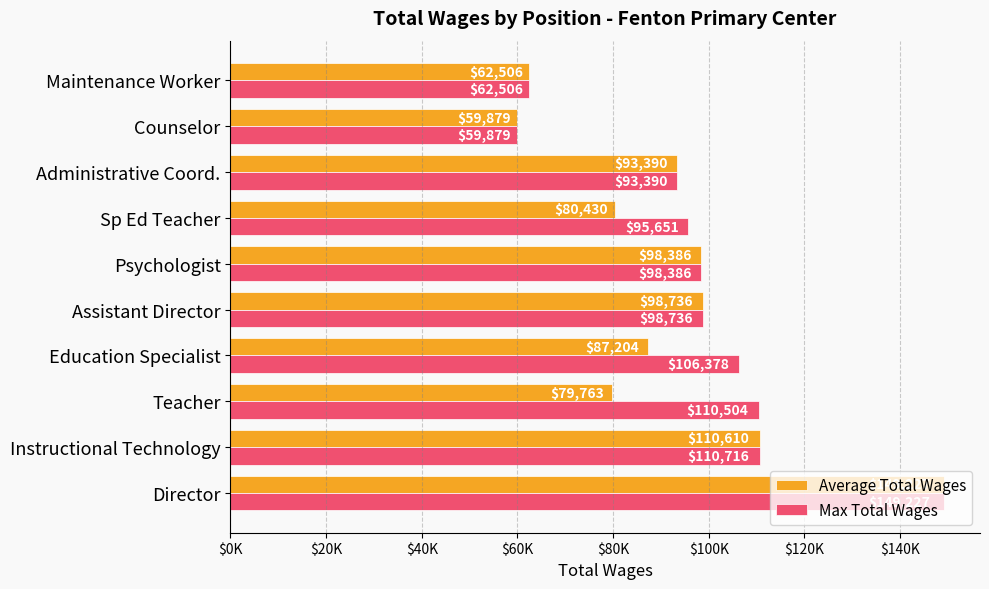

What position from the right is Education Specialist?

7